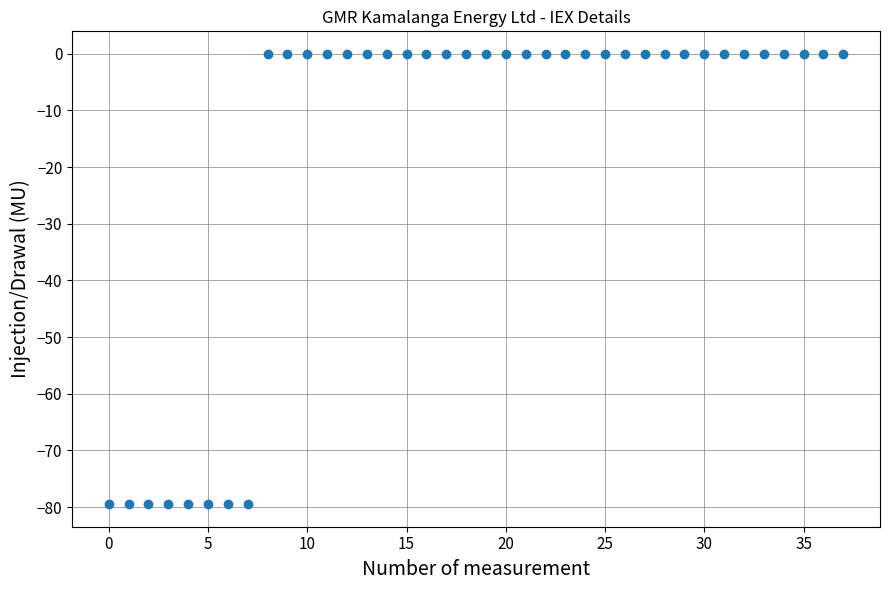

What is the range of Y values (max minus min)?

79.5